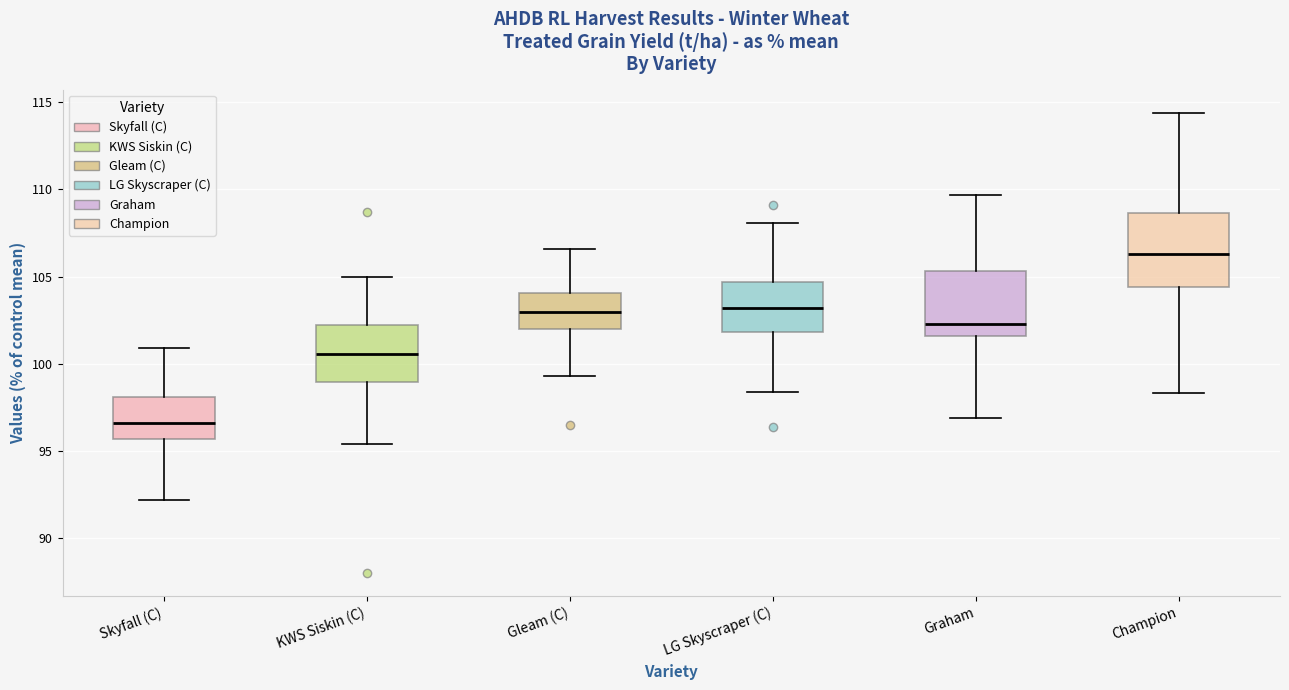

Which box's median line is the highest?

Champion